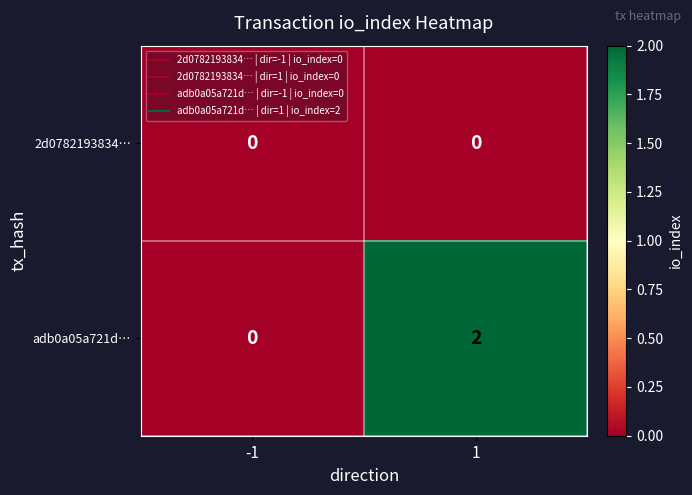

At which category does the chart reach its peak across all series?

1